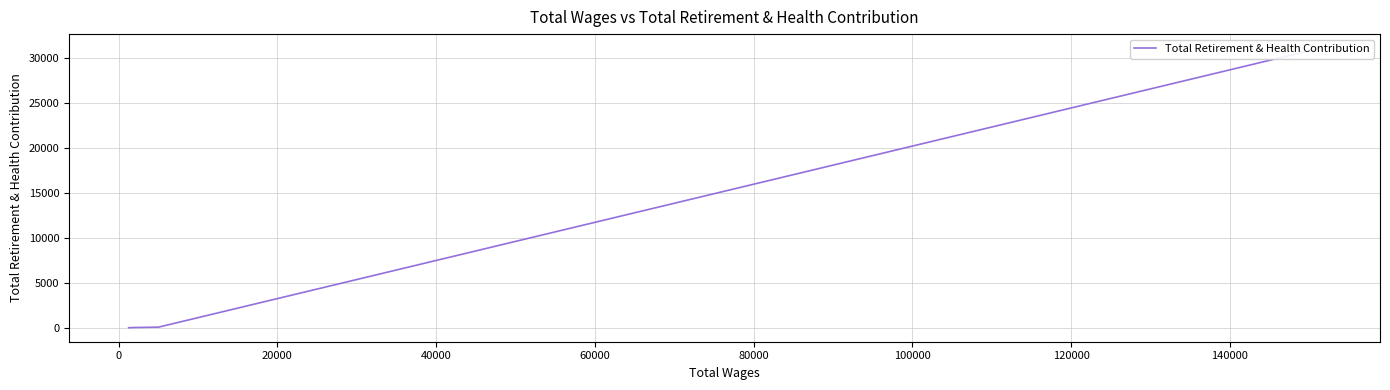

What is the average value?

7804